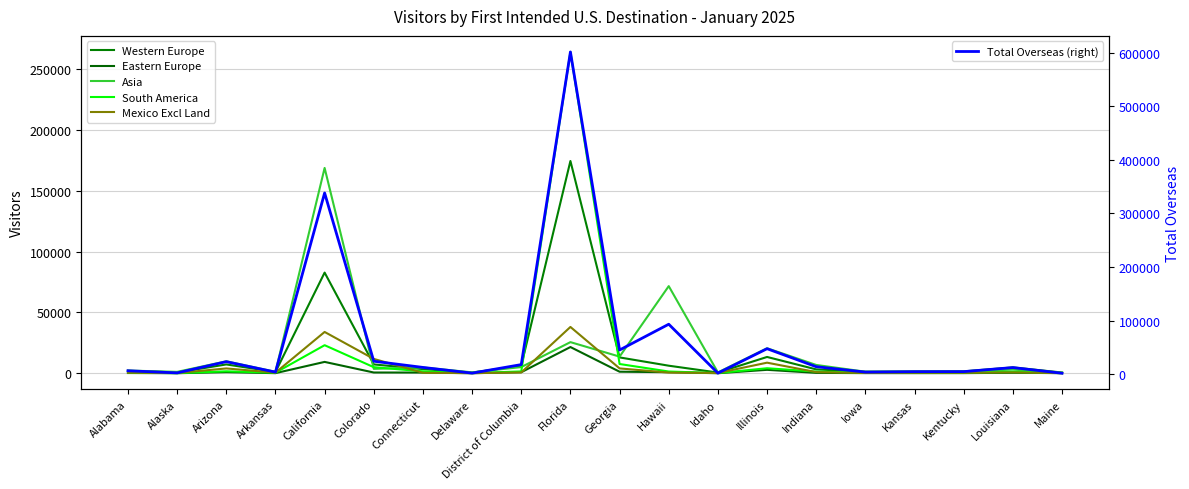

At how many categories does at least one series exceed 482084?

1